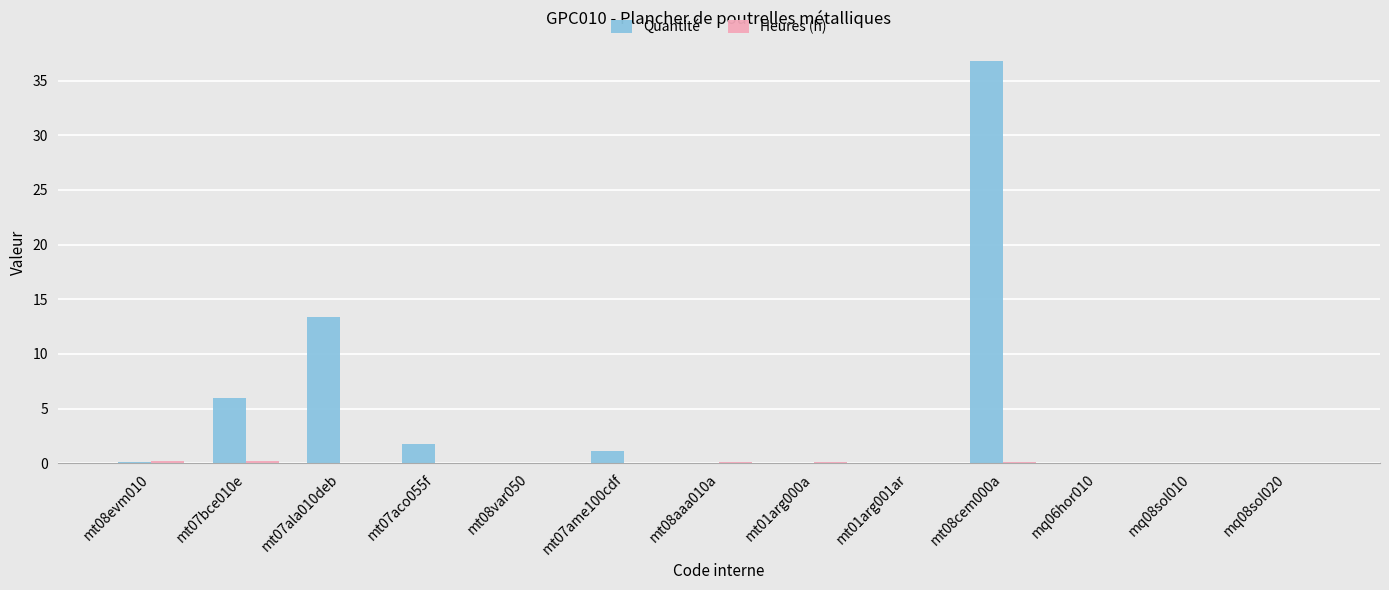

At which category is the sum across all series the highest?

mt08cem000a